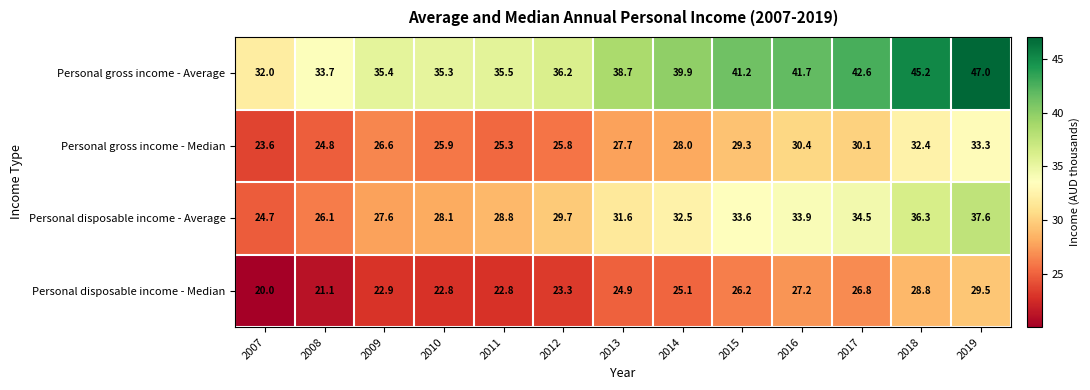

Which category has the lowest value in the Personal disposable income - Average series?

2007